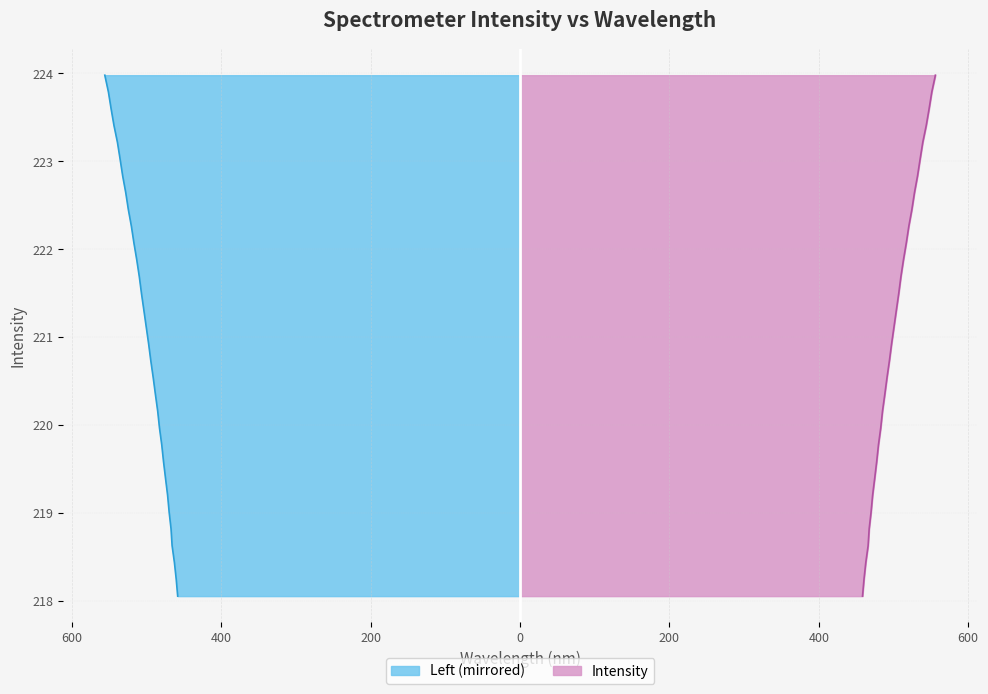

How many values are below 221?

16